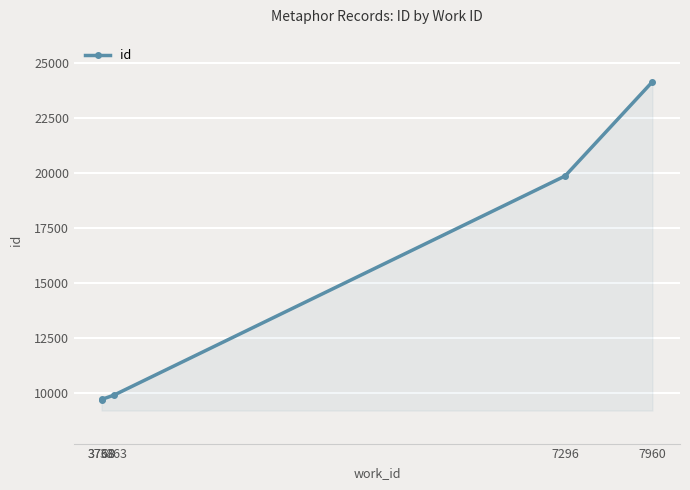

Which category has the lowest value across all series?

3768